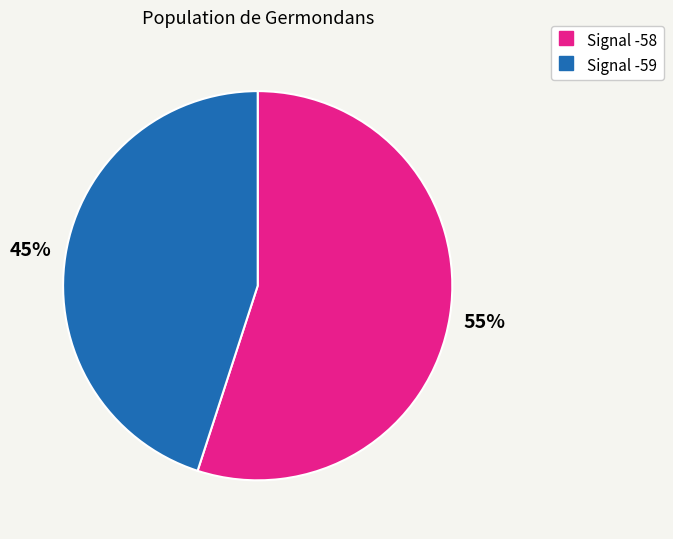

Is there a majority slice in this chart?

Yes